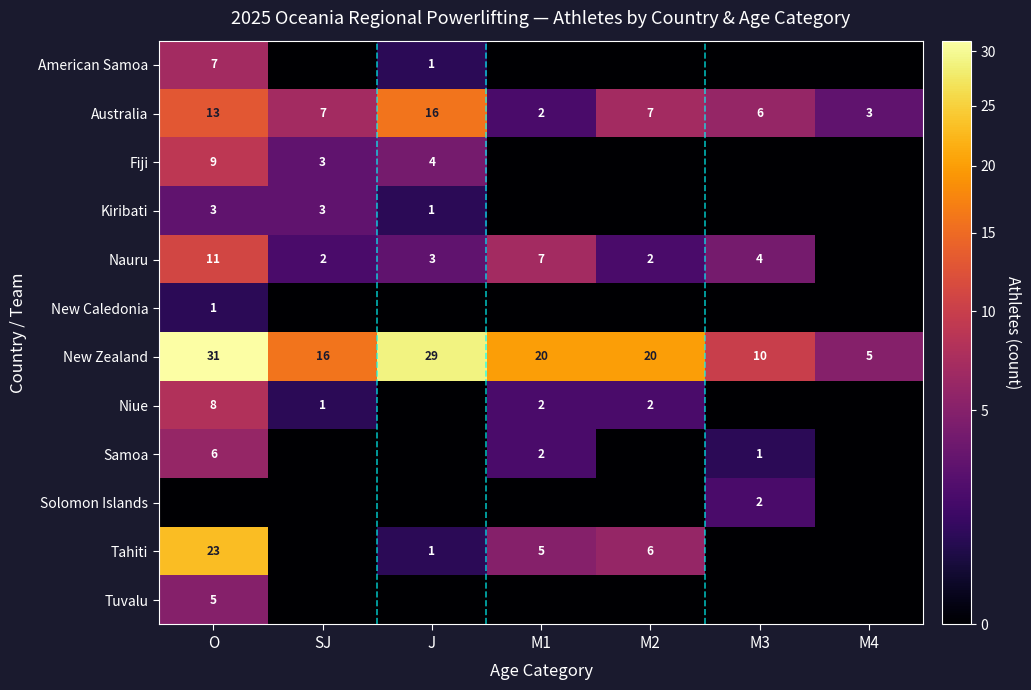

What is the difference between the New Zealand values at SJ and M3?

6